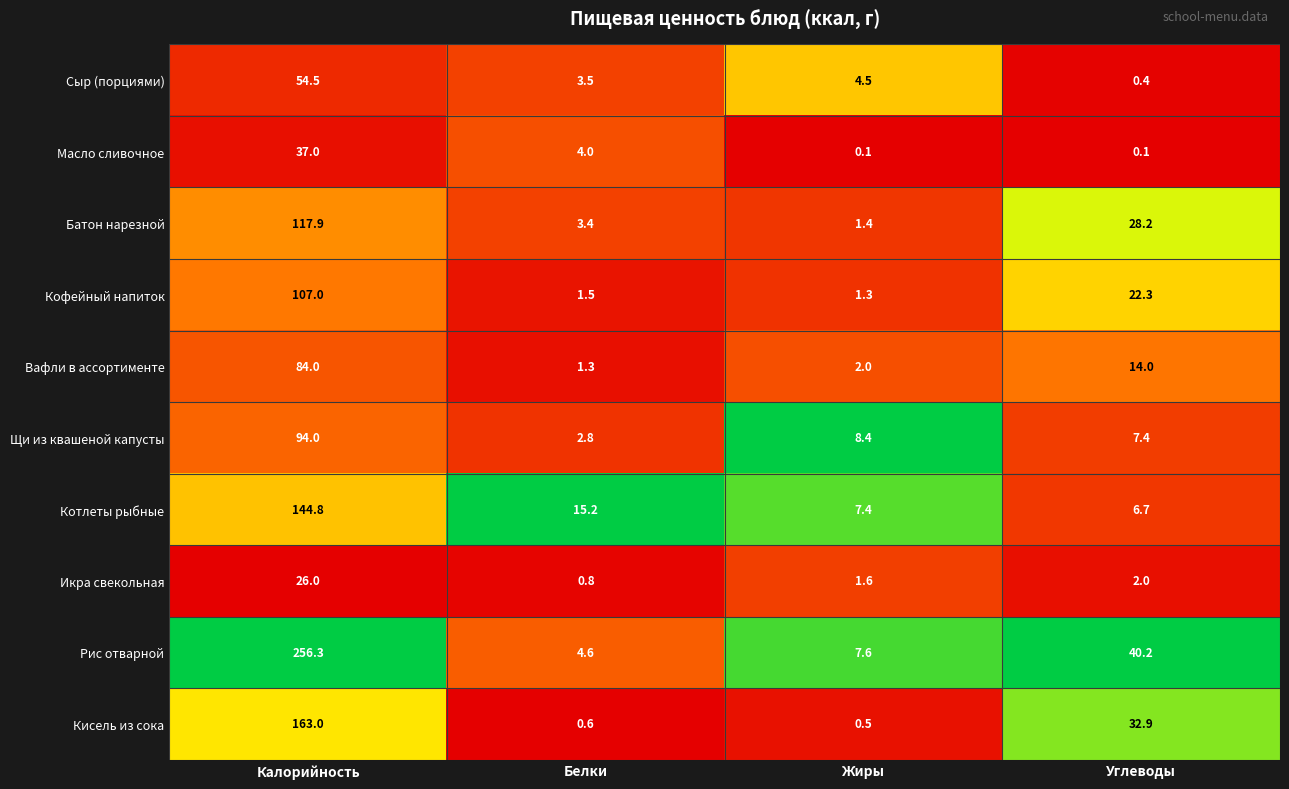

Which series changed the most between Белки and Жиры?

Котлеты рыбные